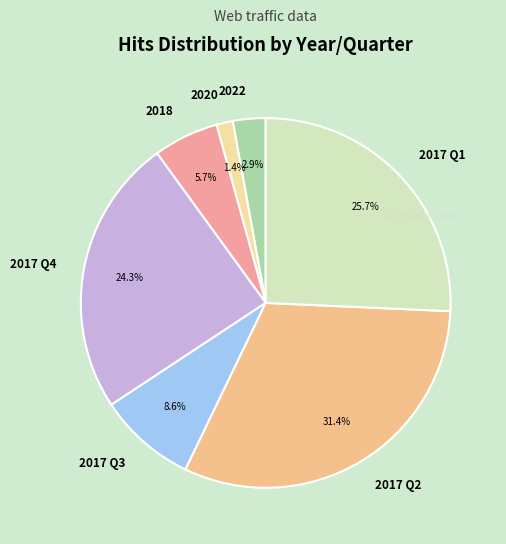

What is the smallest slice in the pie chart?

2020